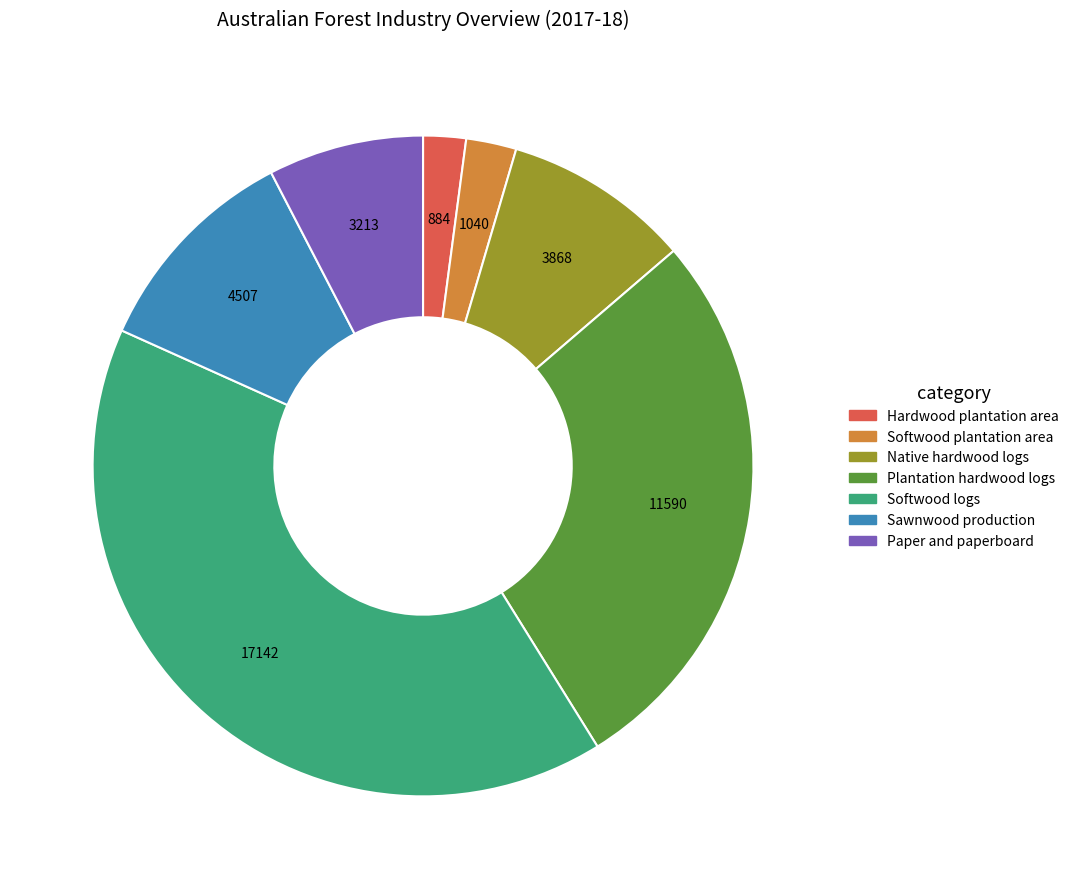

The Paper and paperboard slice represents 8% of the pie. True or false?

True